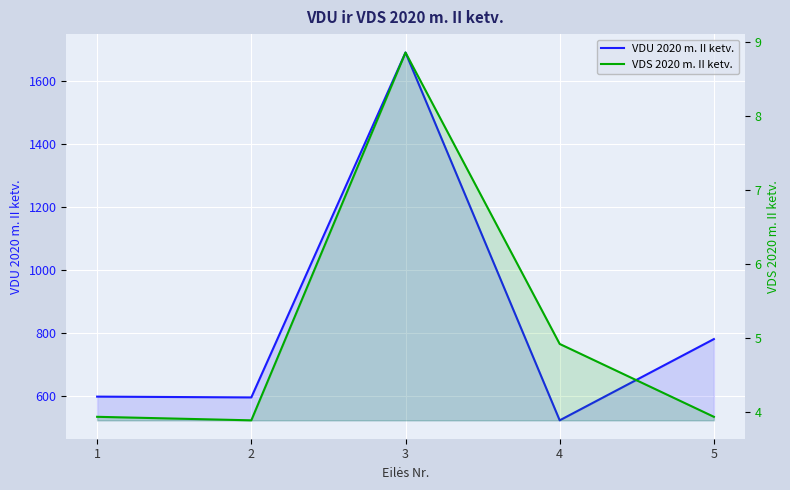

What is the highest value of the VDS 2020 m. II ketv. series?

8.9